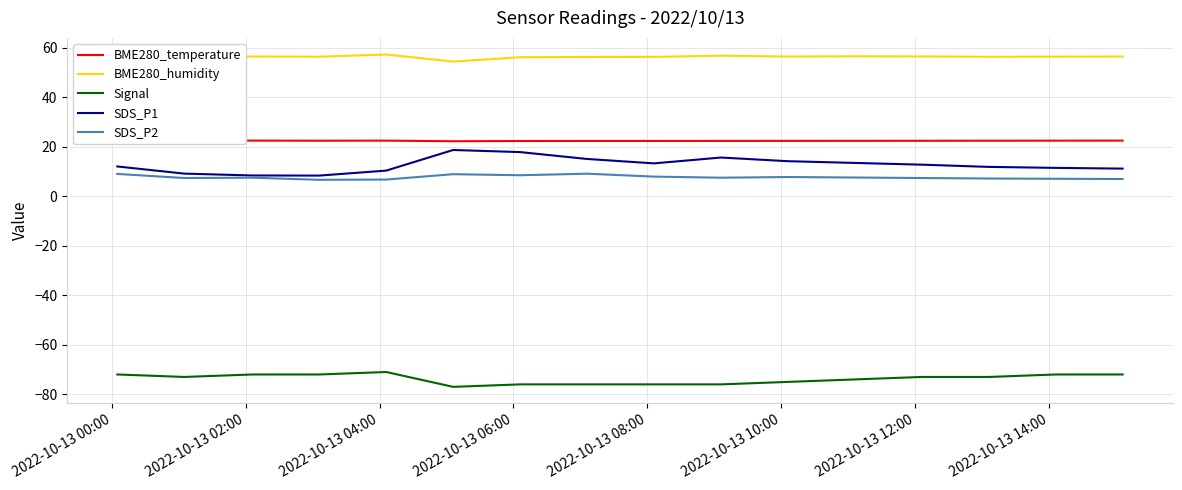

What is the maximum value for Signal?

-71.0